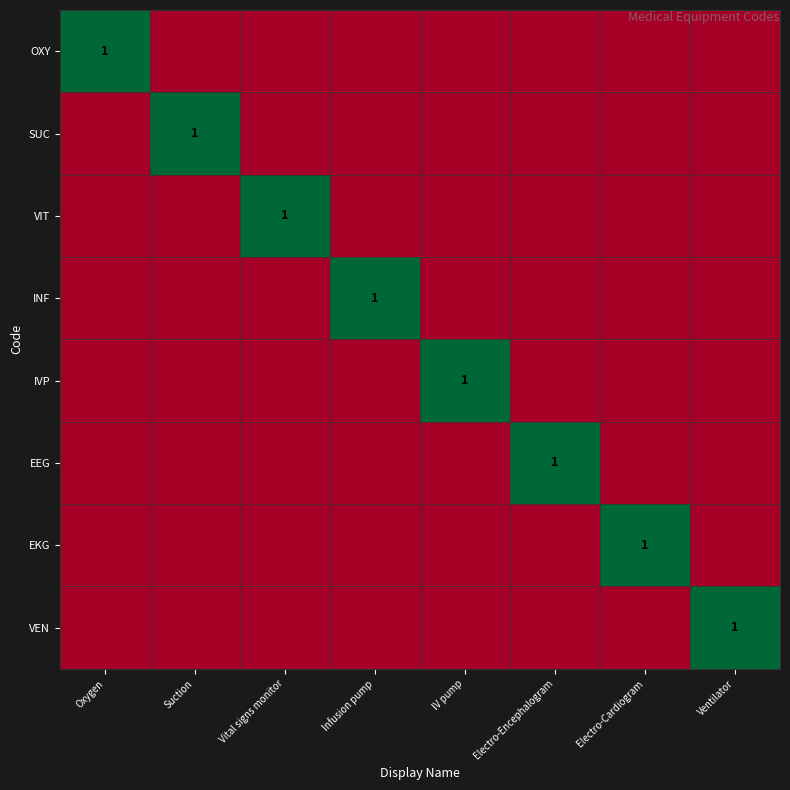

At Electro-Encephalogram, list the series in order from smallest to largest.

OXY, SUC, VIT, INF, IVP, EKG, VEN, EEG